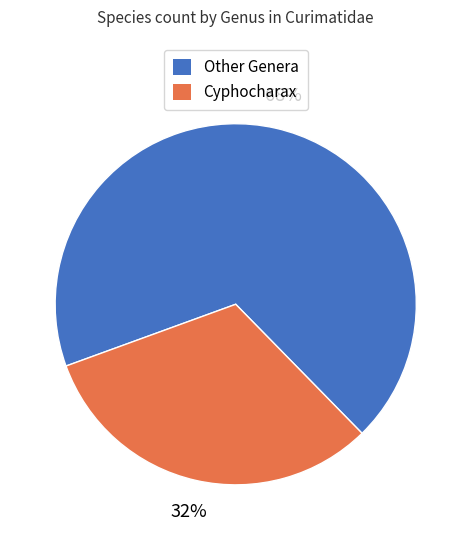

To the nearest percent, what is the average slice percentage?

50%